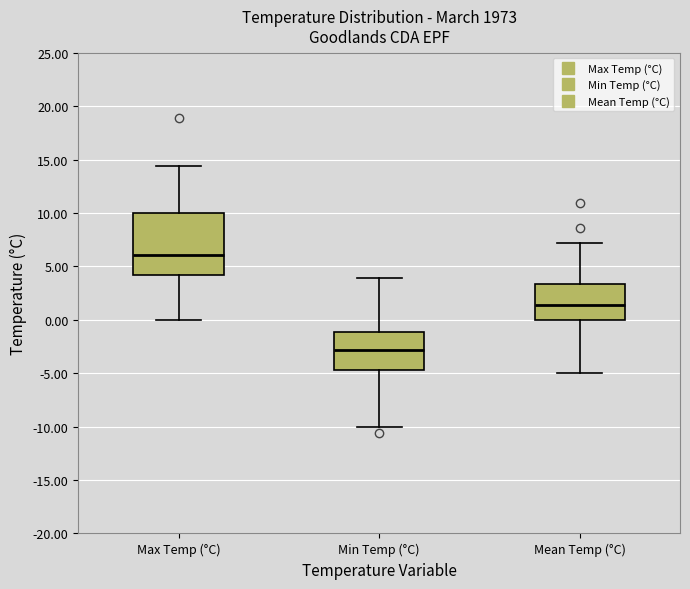

Which box is the tallest, from its lower edge to its upper edge?

Max Temp (°C)